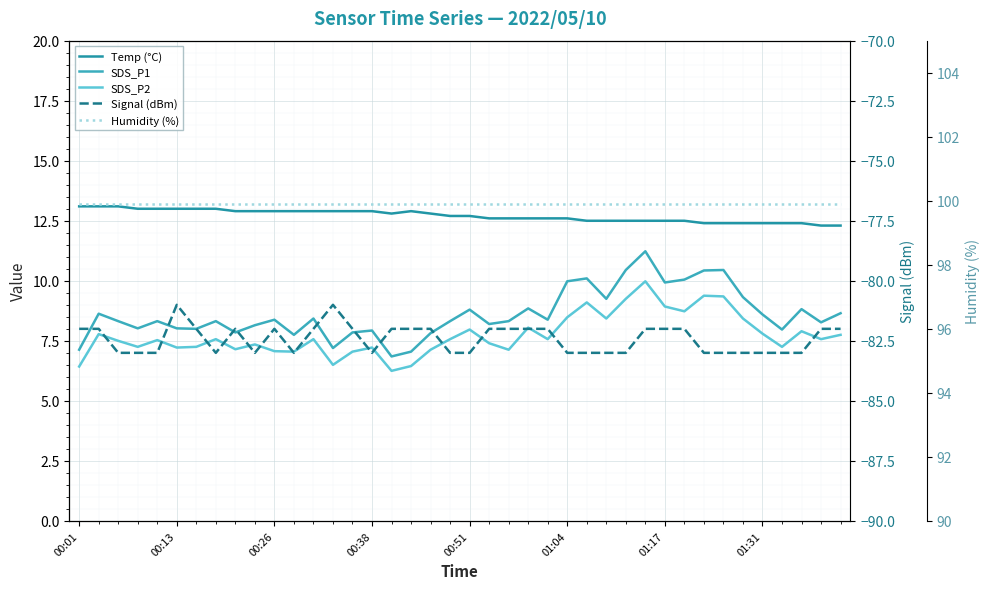

True or false: SDS_P2 has a value of 10.1 at 8.

False